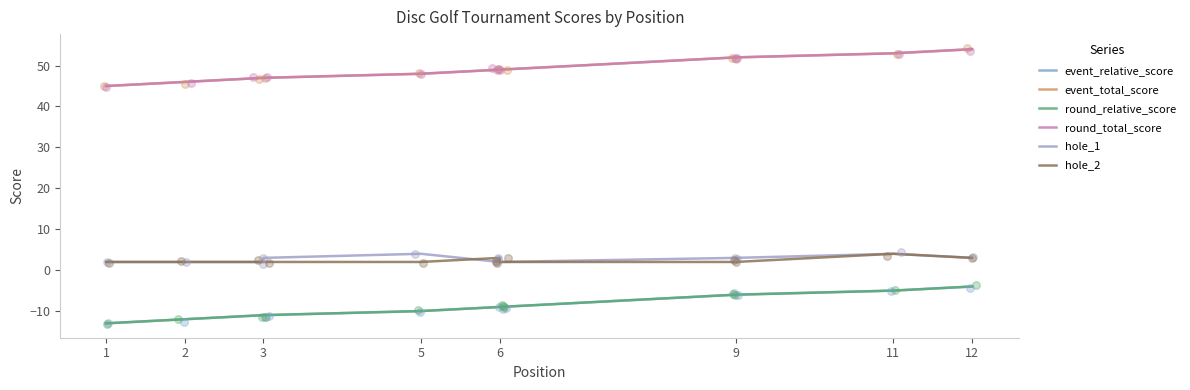

Is the value of hole_2 at 9 greater than the value of event_relative_score at 11?

Yes